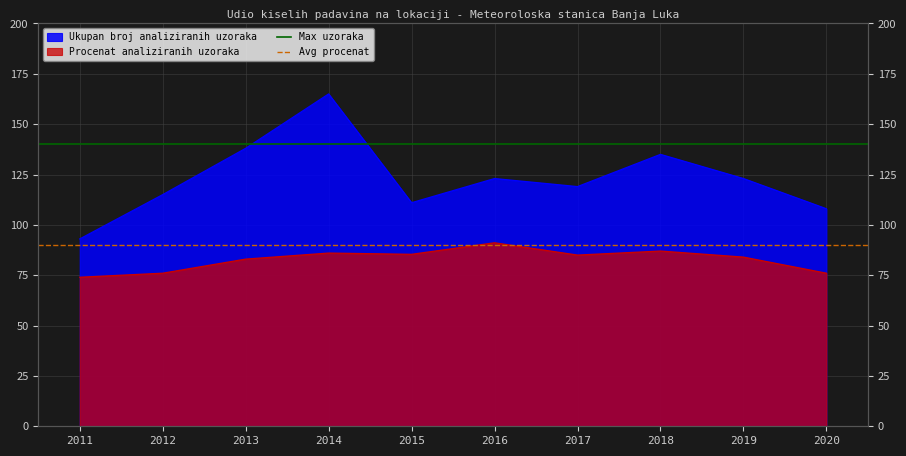

The Max uzoraka series shows 240 at 2011. True or false?

False